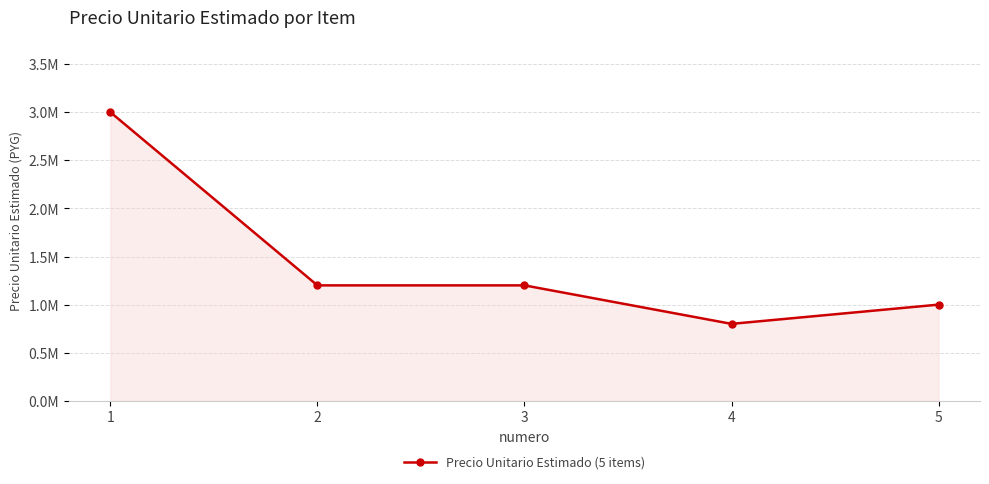

Does the chart display data point markers on the line(s)?

Yes